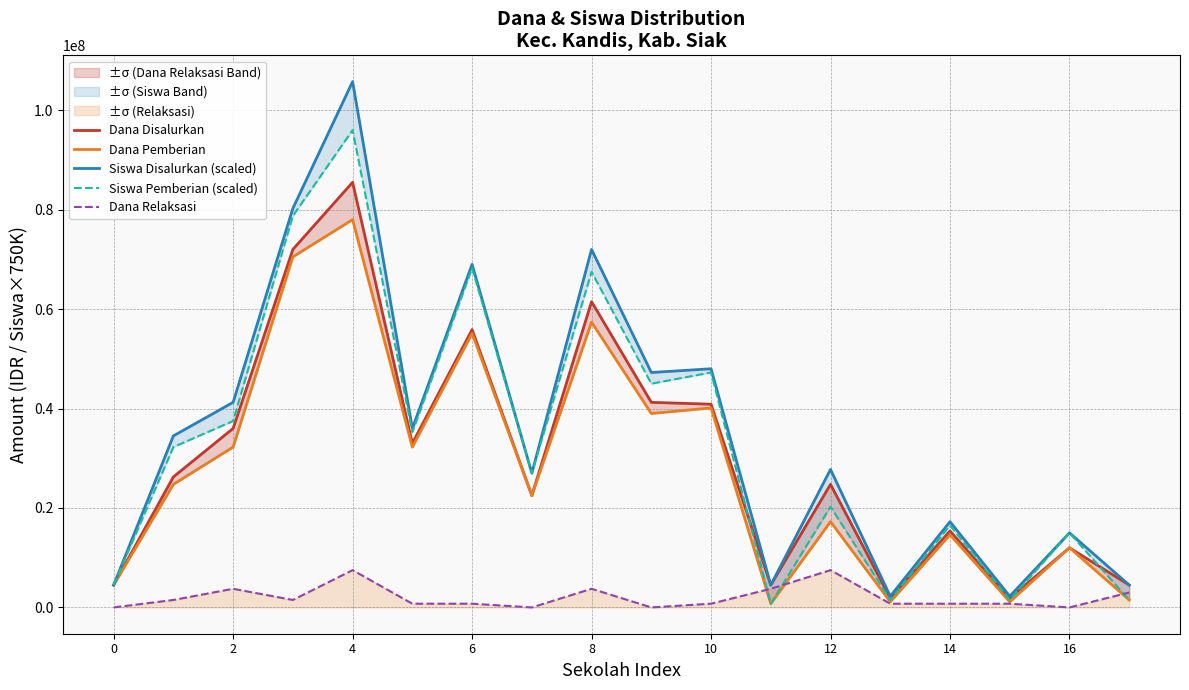

What is the difference between the maximum and minimum values in the Dana Pemberian series?

77250000